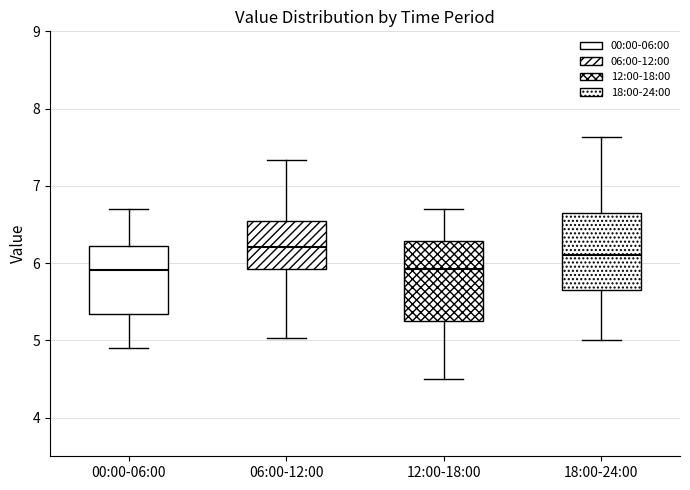

Where does the lower whisker of the box for 18:00-24:00 end on the y-axis? The values are not printed on the chart, so give them approximately, as read against the axis.

5.0